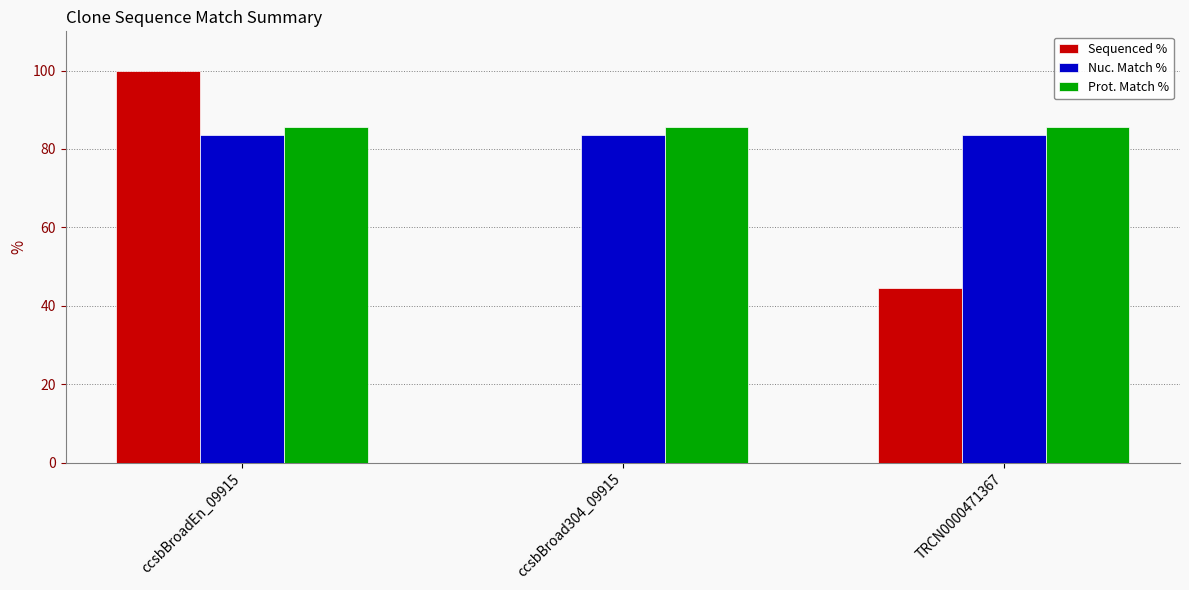

Is it true that Nuc. Match % equals 83.6 at TRCN0000471367?

True